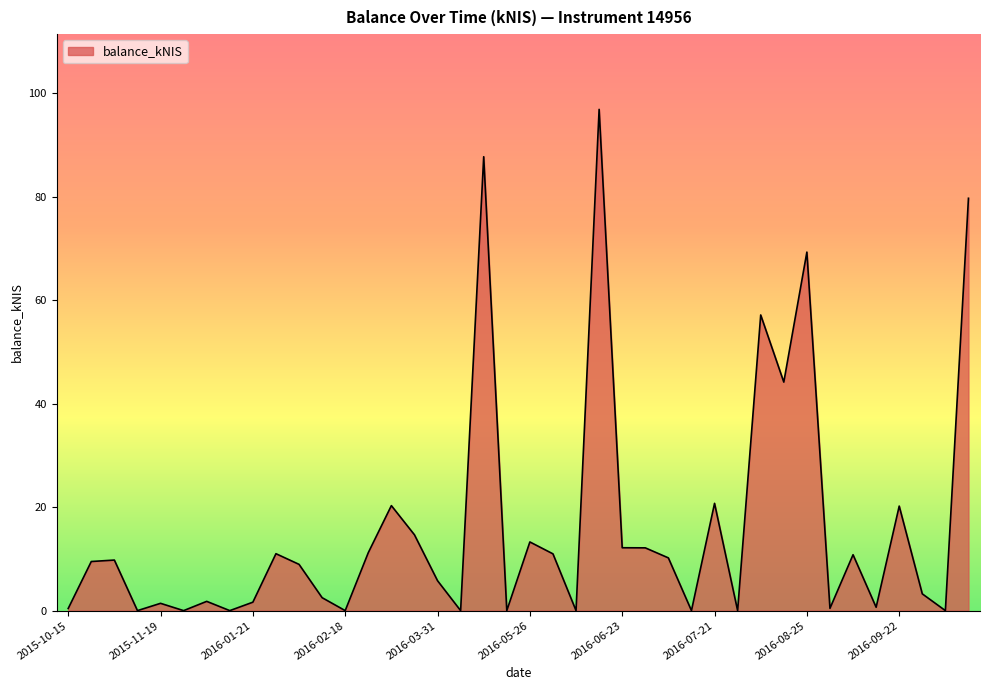

What is the difference between the maximum and minimum values?

96.9